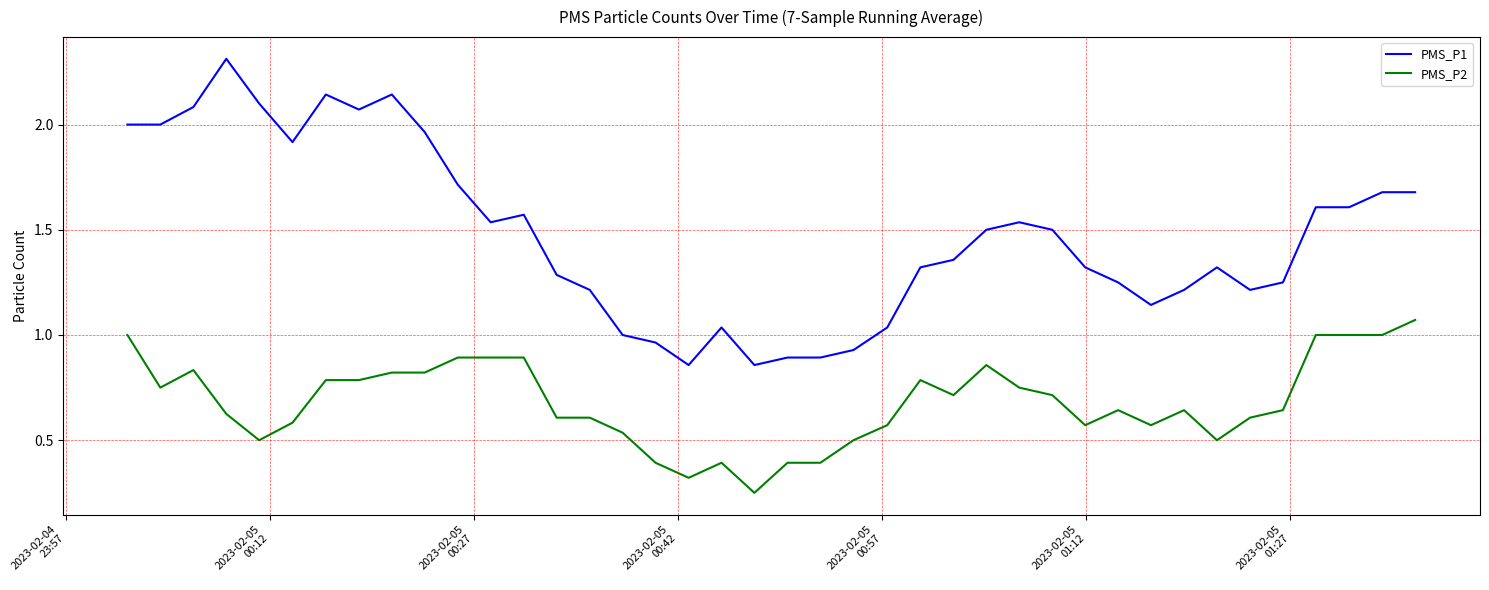

Which series has the largest total across all categories?

PMS_P1